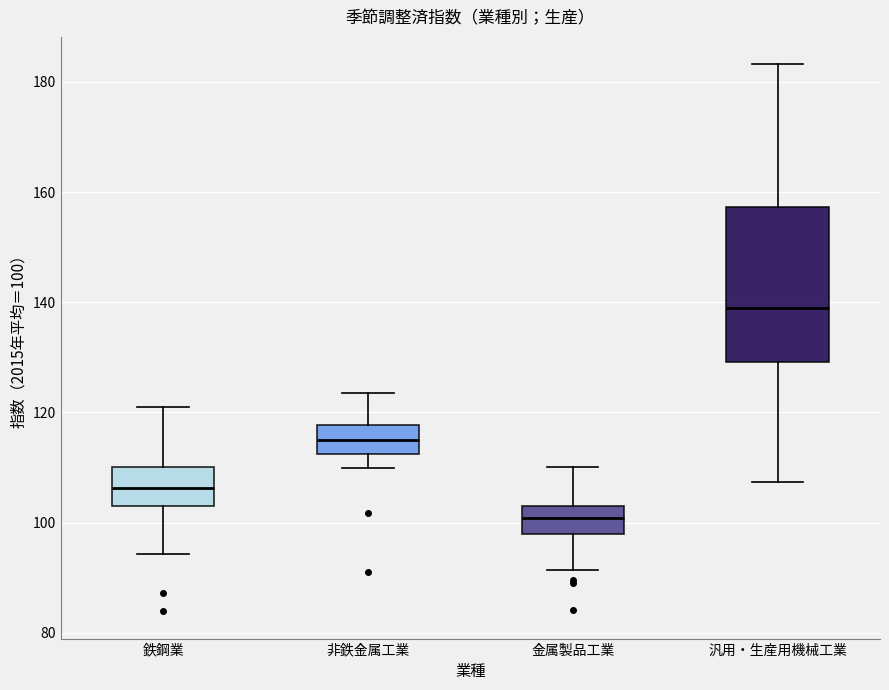

Reading left to right, read every box against the y-axis: the position of its median line, the range the box covers, and the ends of its whiskers. The values are not printed on the chart, so give them approximately, as read against the axis.

鉄鋼業: median 106, box 102 to 110, whiskers 94 to 120
非鉄金属工業: median 116, box 112 to 118, whiskers 110 to 124
金属製品工業: median 100, box 98 to 102, whiskers 92 to 110
汎用・生産用機械工業: median 138, box 130 to 158, whiskers 108 to 184